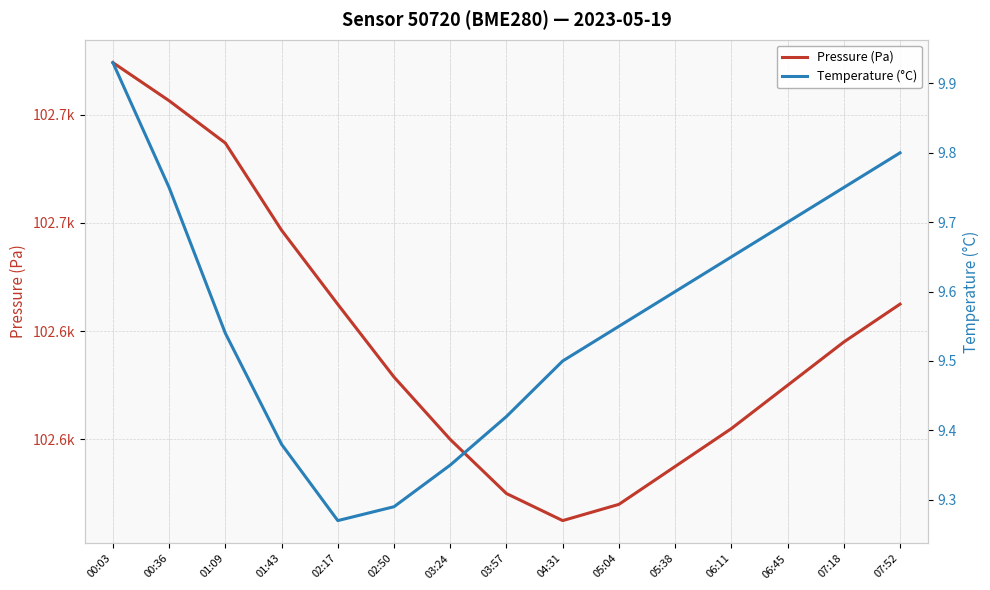

True or false: Temperature (°C) and Pressure (Pa) cross at least once.

False